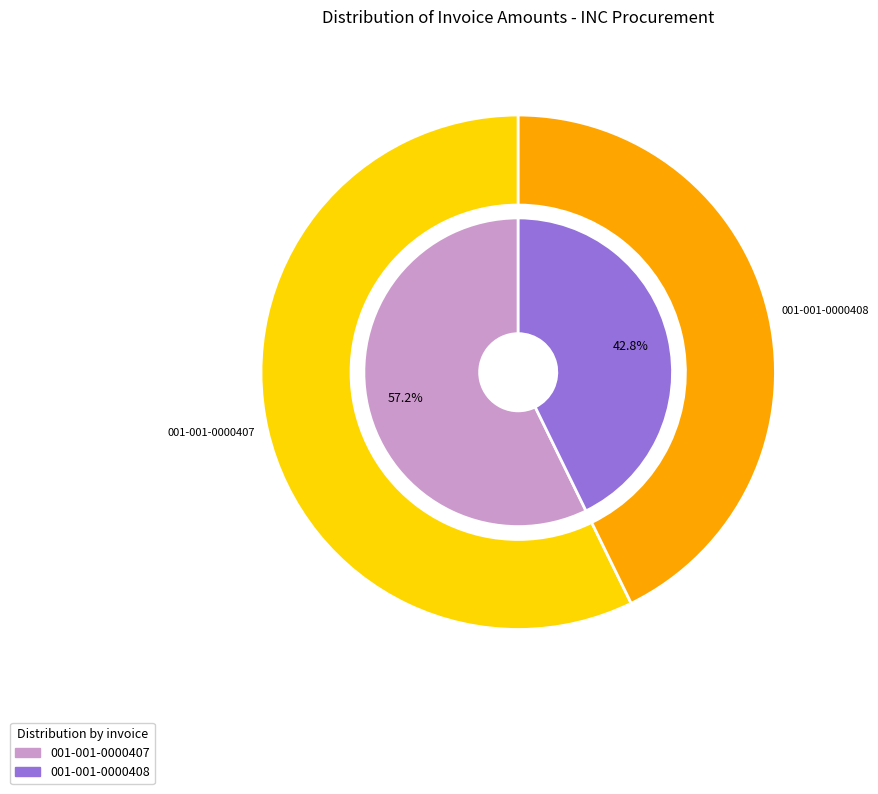

Does 001-001-0000407 represent more than half of the total?

Yes